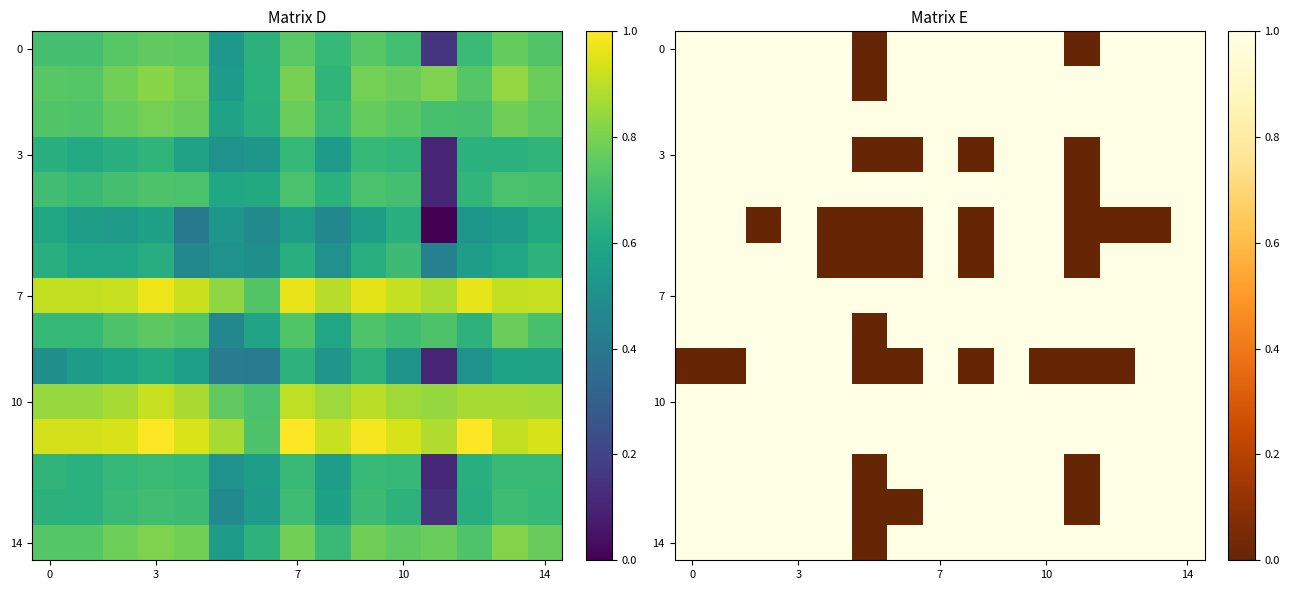

Which category has the lowest value across all series?

5